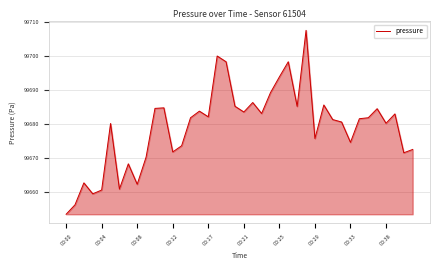

What is the maximum value shown in the chart?

99707.4